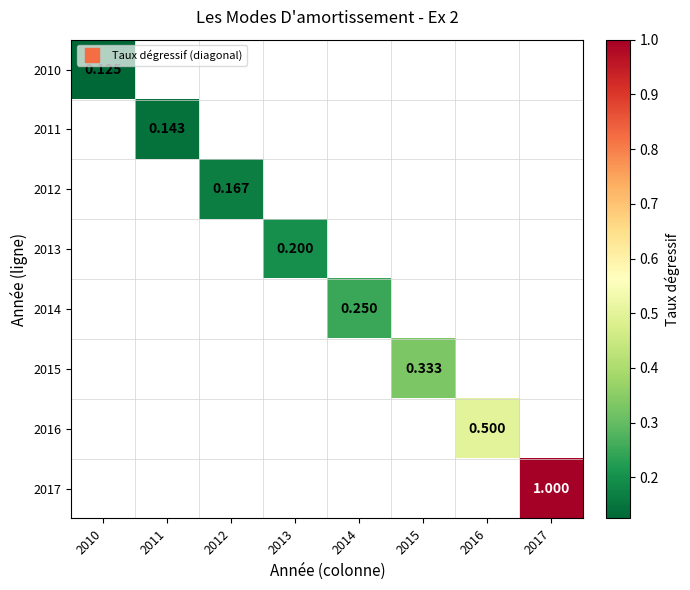

How many distinct data groups are displayed?

8